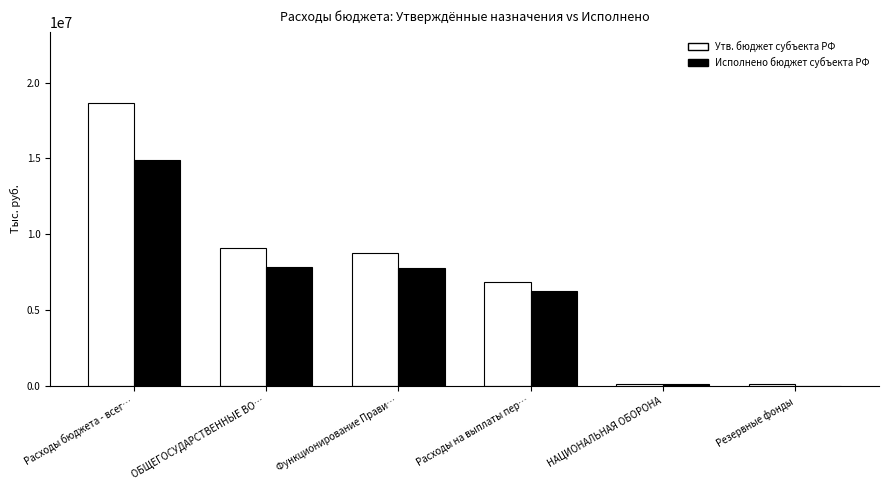

Is the value of Утв. бюджет субъекта РФ at Расходы на выплаты пер… greater than the value of Исполнено бюджет субъекта РФ at Функционирование Прави…?

No